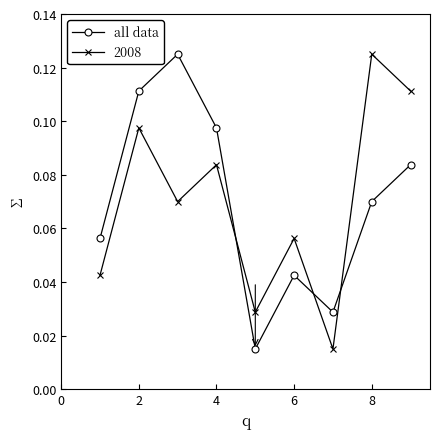

How many intersections are there between all data and 2008?

3